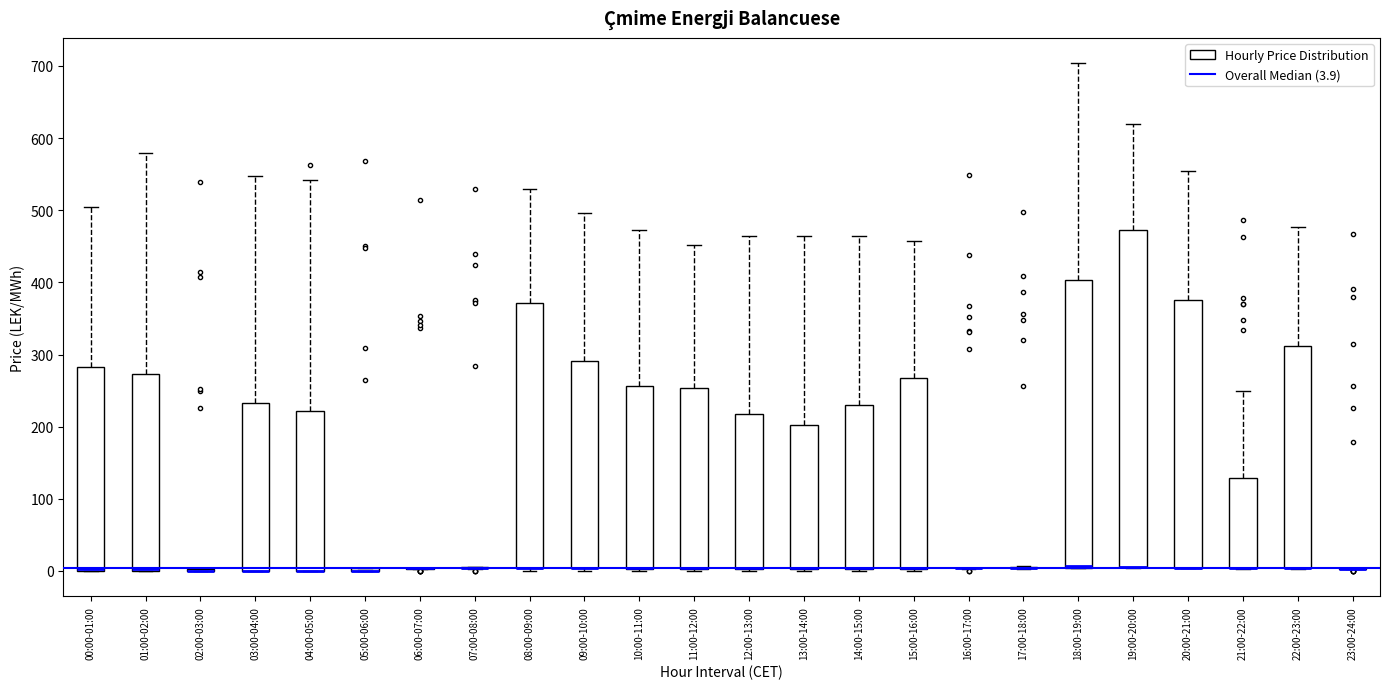

Reading left to right, read every box against the y-axis: the position of its median line, the range the box covers, and the ends of its whiskers. The values are not printed on the chart, so give them approximately, as read against the axis.

00:00-01:00: median 0 (just above the box's lower edge), box 0 to 280, whiskers 0 to 500
01:00-02:00: median 0 (just above the box's lower edge), box 0 to 270, whiskers 0 to 580
02:00-03:00: box collapsed to a line at 0, whiskers 0 to 0
03:00-04:00: median 0 (drawn on the box's lower edge), box 0 to 230, whiskers 0 to 550
04:00-05:00: median 0 (drawn on the box's lower edge), box 0 to 220, whiskers 0 to 540
05:00-06:00: box collapsed to a line at 0, whiskers 0 to 0
06:00-07:00: box collapsed to a line at 0, whiskers 0 to 0
07:00-08:00: box collapsed to a line at 0, whiskers 0 to 10
08:00-09:00: median 0 (drawn on the box's lower edge), box 0 to 370, whiskers 0 (just below the box's lower edge) to 530
09:00-10:00: median 0 (drawn on the box's lower edge), box 0 to 290, whiskers 0 (just below the box's lower edge) to 500
10:00-11:00: median 0 (drawn on the box's lower edge), box 0 to 260, whiskers 0 (just below the box's lower edge) to 470
11:00-12:00: median 0 (drawn on the box's lower edge), box 0 to 250, whiskers 0 (just below the box's lower edge) to 450
12:00-13:00: median 0 (drawn on the box's lower edge), box 0 to 220, whiskers 0 (just below the box's lower edge) to 460
13:00-14:00: median 0 (drawn on the box's lower edge), box 0 to 200, whiskers 0 (just below the box's lower edge) to 460
14:00-15:00: median 0 (drawn on the box's lower edge), box 0 to 230, whiskers 0 (just below the box's lower edge) to 460
15:00-16:00: median 0 (drawn on the box's lower edge), box 0 to 270, whiskers 0 (just below the box's lower edge) to 460
16:00-17:00: box collapsed to a line at 0, whiskers 0 to 0
17:00-18:00: box collapsed to a line at 0, whiskers 0 to 10
18:00-19:00: median 10 (drawn on the box's lower edge), box 0 to 400, whiskers 0 to 700
19:00-20:00: median 10 (drawn on the box's lower edge), box 0 to 470, whiskers 0 to 620
20:00-21:00: median 0 (drawn on the box's lower edge), box 0 to 380, whiskers 0 to 550
21:00-22:00: median 0 (drawn on the box's lower edge), box 0 to 130, whiskers 0 to 250
22:00-23:00: median 0 (drawn on the box's lower edge), box 0 to 310, whiskers 0 to 480
23:00-24:00: box collapsed to a line at 0, whiskers 0 to 0